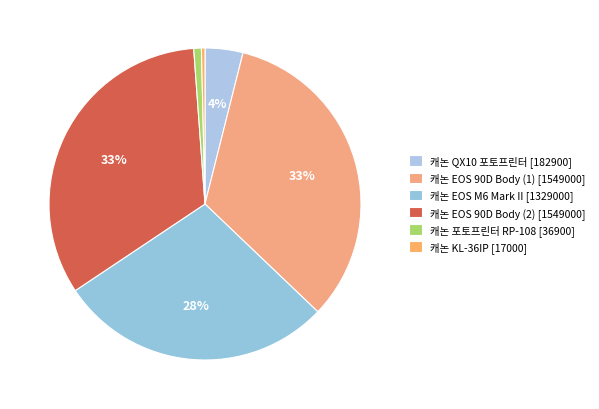

Count the number of slices in the pie.

6